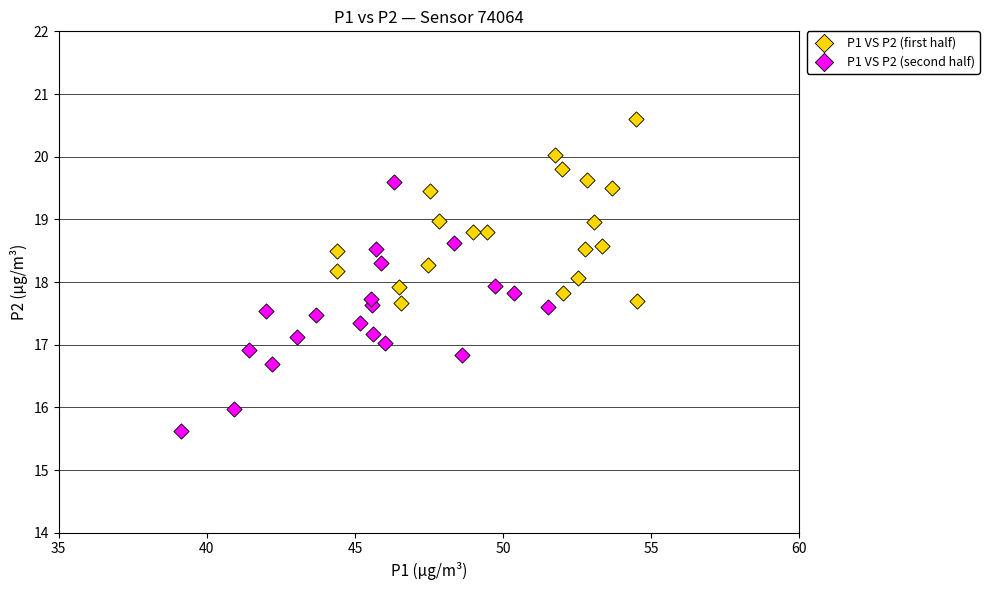

Which series contains the highest Y value?

P1 VS P2 (first half)